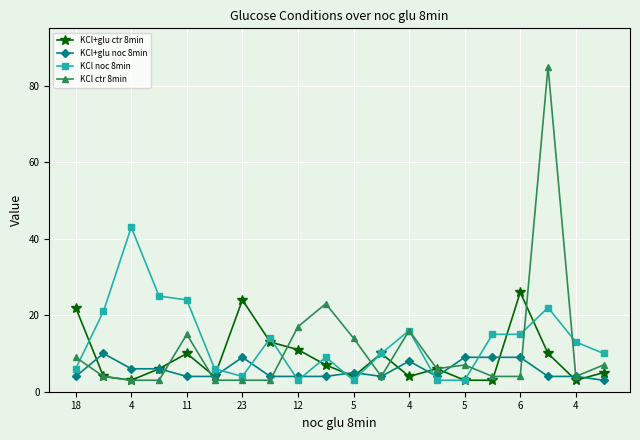

Which series has the widest spread of values?

KCl ctr 8min